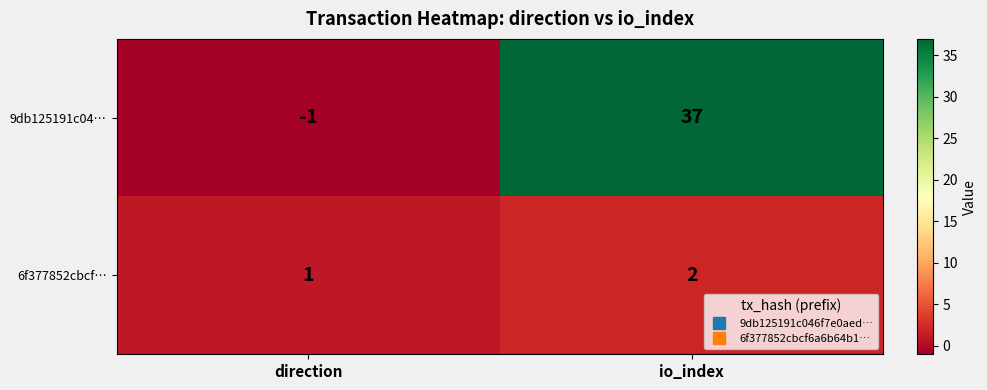

Which series has the largest total across all categories?

9db125191c04…